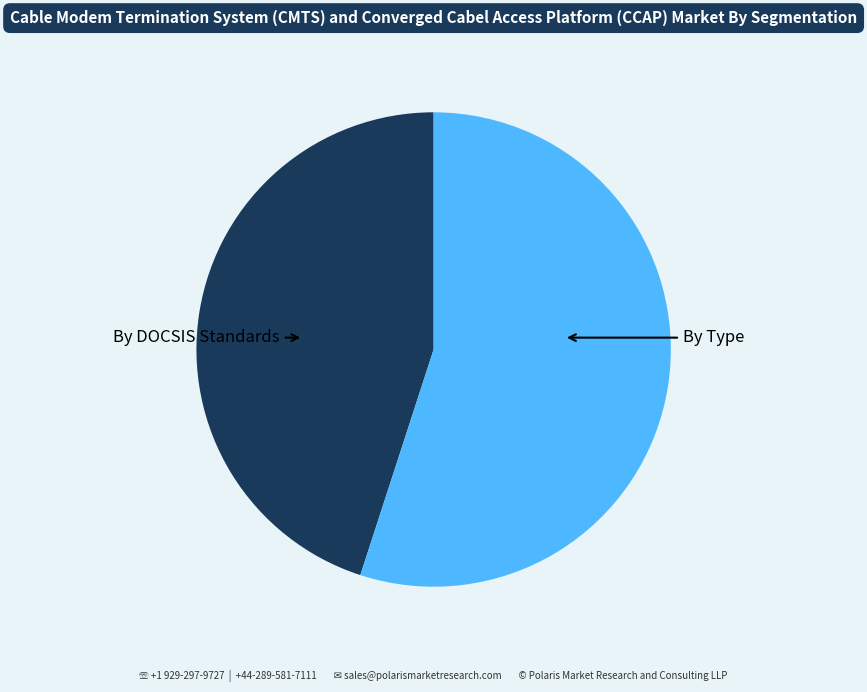

True or false: By DOCSIS Standards accounts for 45% of the total.

True